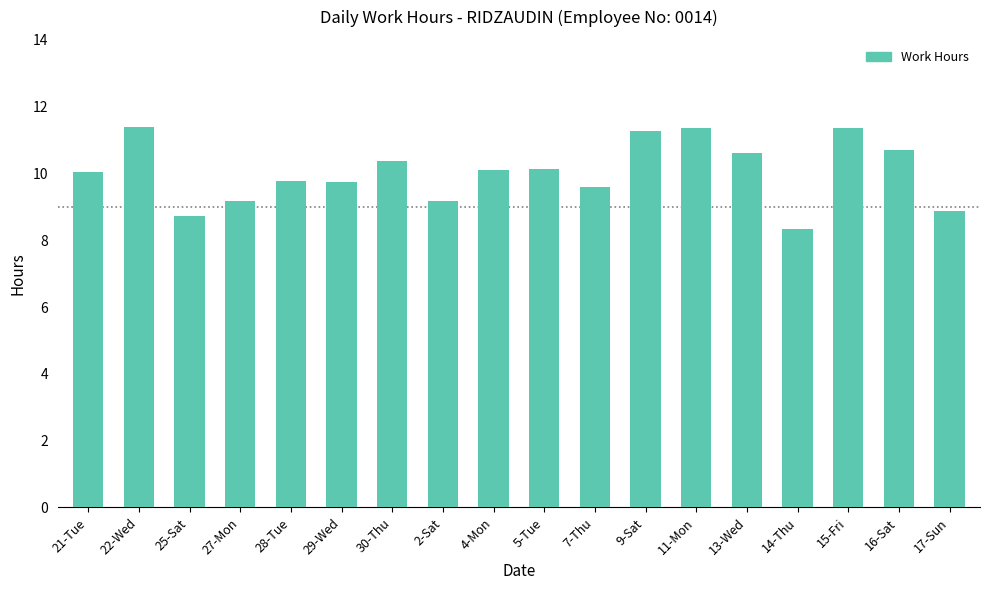

The value at 9-Sat is 11.3. True or false?

True